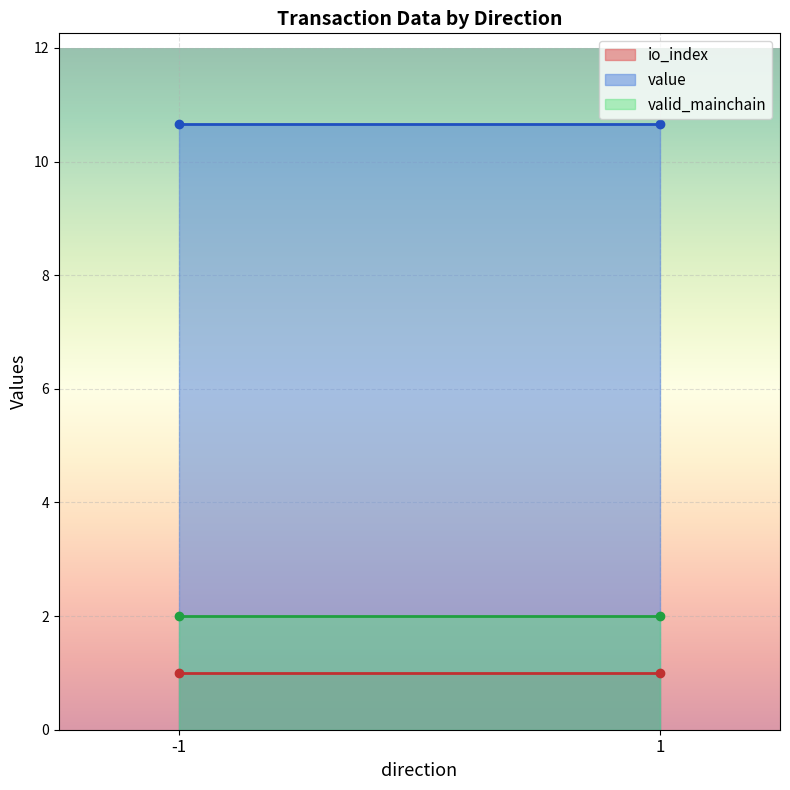

At which category does io_index reach its first local peak?

-1